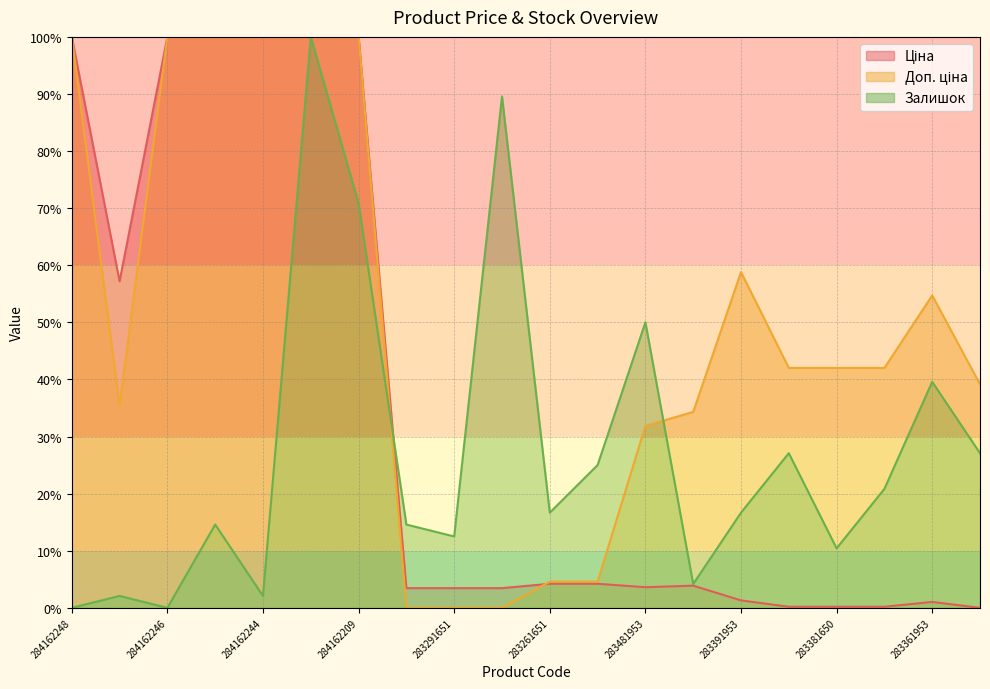

Which series ends up on top after the final intersection of Ціна and Залишок?

Залишок